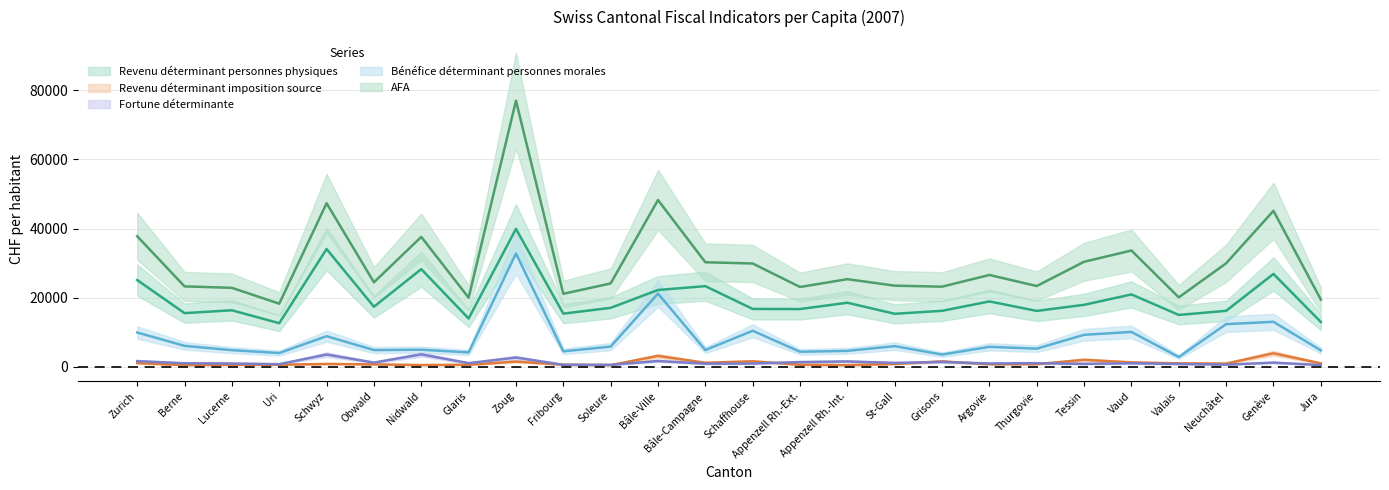

Reading right to left, what are all the values shown in this chart?

Revenu déterminant personnes physiques: Jura=13009.8	Genève=26903.5	Neuchâtel=16227.5	Valais=15051.1	Vaud=20976.9	Tessin=17973.1	Thurgovie=16209.0	Argovie=18949.8	Grisons=16234.3	St-Gall=15376.5	Appenzell Rh.-Int.=18576.3	Appenzell Rh.-Ext.=16744.6	Schaffhouse=16782.6	Bâle-Campagne=23371.7	Bâle-Ville=22260.6	Soleure=17098.6	Fribourg=15422.7	Zoug=39922.3	Glaris=14019.1	Nidwald=28286.9	Obwald=17417.2	Schwyz=34110.1	Uri=12656.1	Lucerne=16395.5	Berne=15568.2	Zurich=25127.4
Revenu déterminant imposition source: Jura=1041.4	Genève=3957.1	Neuchâtel=983.9	Valais=1046.2	Vaud=1325.7	Tessin=2075.9	Thurgovie=811.9	Argovie=783.8	Grisons=1616.4	St-Gall=870.2	Appenzell Rh.-Int.=511.4	Appenzell Rh.-Ext.=636.8	Schaffhouse=1646.3	Bâle-Campagne=1208.8	Bâle-Ville=3203.5	Soleure=528.1	Fribourg=646.4	Zoug=1561.9	Glaris=640.3	Nidwald=556.8	Obwald=749.2	Schwyz=872.3	Uri=646.6	Lucerne=623.4	Berne=536.4	Zurich=1122.1
Fortune déterminante: Jura=547.9	Genève=1264.2	Neuchâtel=669.9	Valais=873.5	Vaud=1066.8	Tessin=903.0	Thurgovie=1097.8	Argovie=1008.9	Grisons=1451.2	St-Gall=1177.0	Appenzell Rh.-Int.=1604.8	Appenzell Rh.-Ext.=1411.1	Schaffhouse=1003.0	Bâle-Campagne=955.1	Bâle-Ville=1726.4	Soleure=615.6	Fribourg=631.9	Zoug=2731.1	Glaris=1104.5	Nidwald=3642.8	Obwald=1263.8	Schwyz=3598.7	Uri=807.7	Lucerne=998.2	Berne=1070.9	Zurich=1695.8
Bénéfice déterminant personnes morales: Jura=4793.5	Genève=13058.2	Neuchâtel=12384.9	Valais=2876.9	Vaud=10130.2	Tessin=9299.5	Thurgovie=5296.5	Argovie=5829.5	Grisons=3586.9	St-Gall=6021.3	Appenzell Rh.-Int.=4657.3	Appenzell Rh.-Ext.=4397.8	Schaffhouse=10469.7	Bâle-Campagne=4892.0	Bâle-Ville=21230.3	Soleure=5889.2	Fribourg=4522.0	Zoug=32808.6	Glaris=4207.8	Nidwald=4987.5	Obwald=4891.1	Schwyz=8899.2	Uri=4027.5	Lucerne=4860.0	Berne=6104.8	Zurich=9959.7
AFA: Jura=19486.2	Genève=45147.7	Neuchâtel=29973.8	Valais=20128.3	Vaud=33673.5	Tessin=30422.3	Thurgovie=23404.8	Argovie=26603.5	Grisons=23217.5	St-Gall=23508.3	Appenzell Rh.-Int.=25385.3	Appenzell Rh.-Ext.=23129.4	Schaffhouse=29920.3	Bâle-Campagne=30277.8	Bâle-Ville=48273.9	Soleure=24156.5	Fribourg=21153.6	Zoug=76999.8	Glaris=20030.2	Nidwald=37612.9	Obwald=24483.3	Schwyz=47343.3	Uri=18300.7	Lucerne=22884.6	Berne=23301.7	Zurich=37798.9